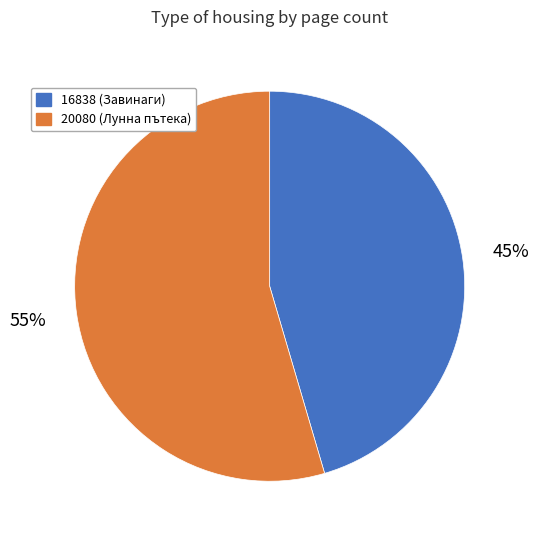

To the nearest percent, what is the combined percentage of 20080 (Лунна пътека) and 16838 (Завинаги)?

100%